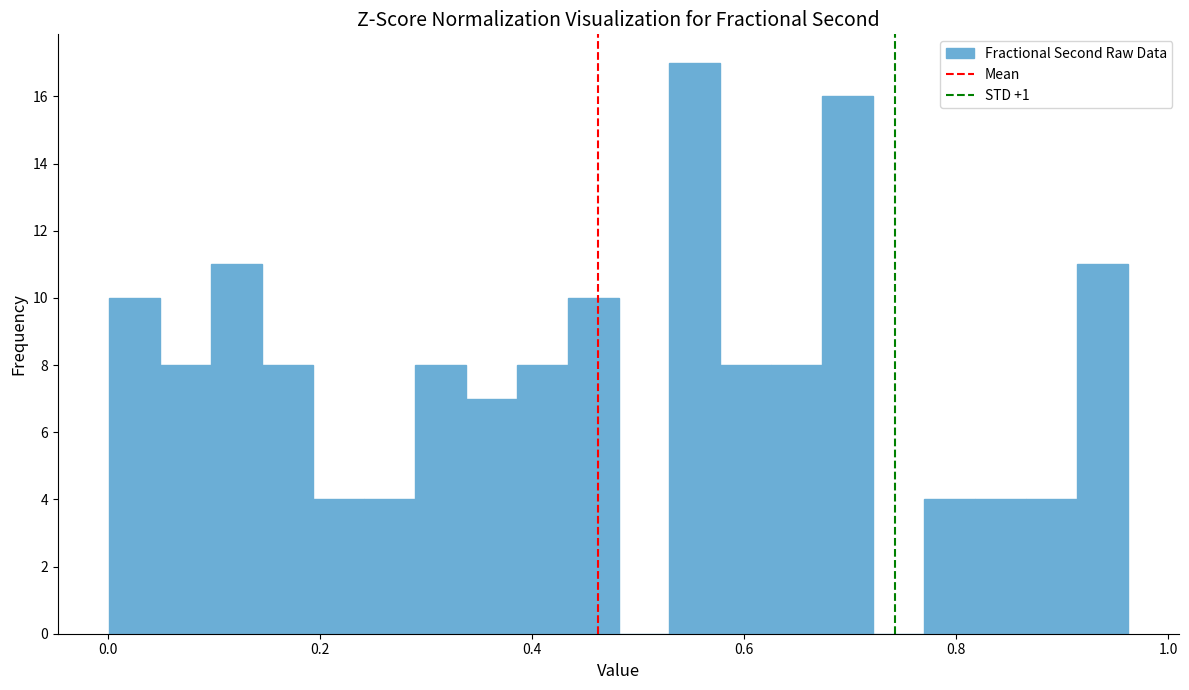

Around what value on the x-axis is the tallest bar? Give the approximate position of its centre, as read against the axis.

0.56